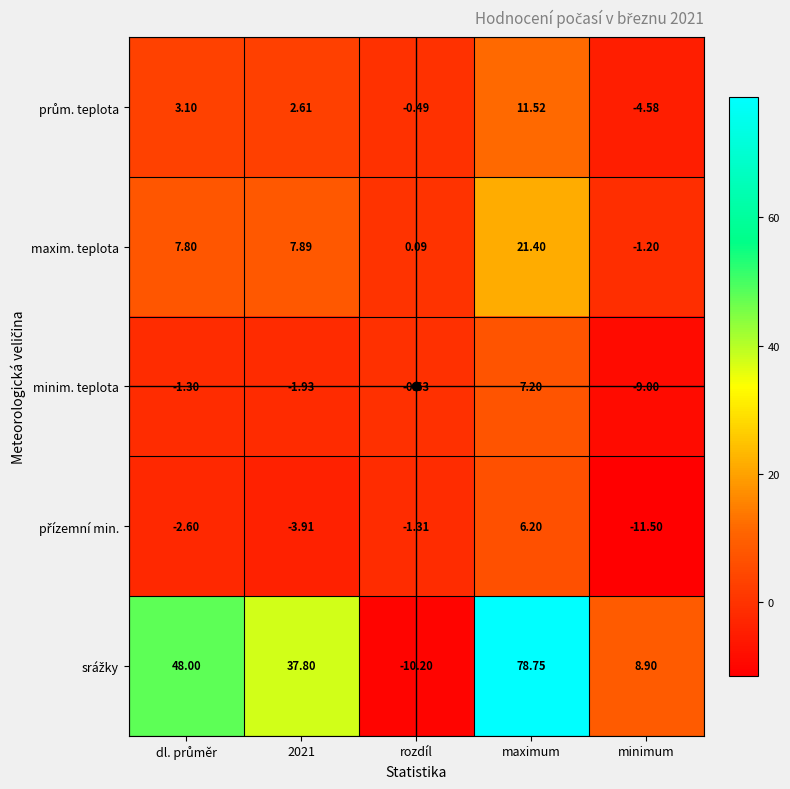

At which label is minim. teplota closest to 0?

rozdíl